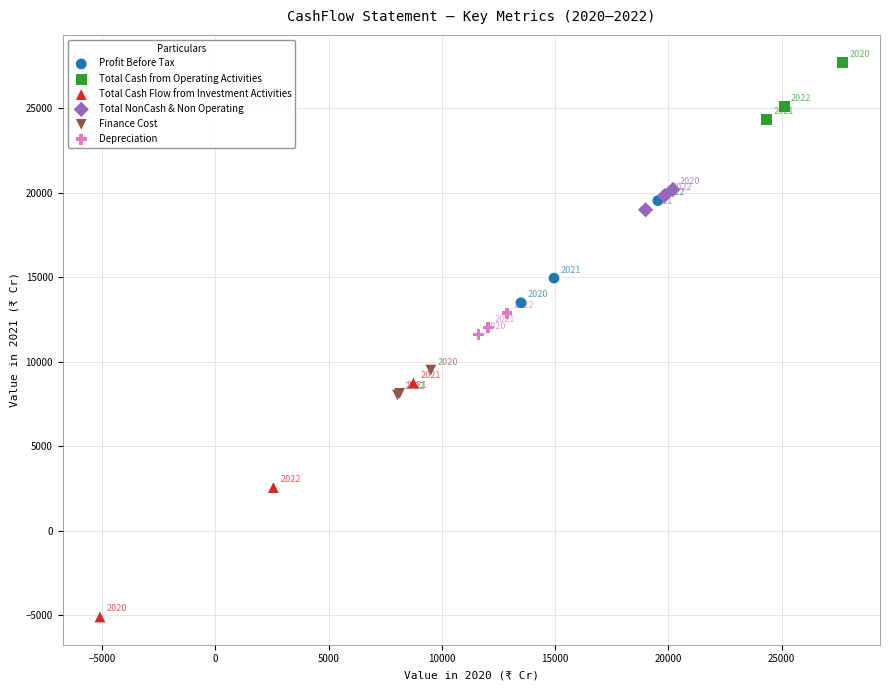

What are all the series names shown in the legend?

Profit Before Tax, Total Cash from Operating Activities, Total Cash Flow from Investment Activities, Total NonCash & Non Operating, Finance Cost, Depreciation